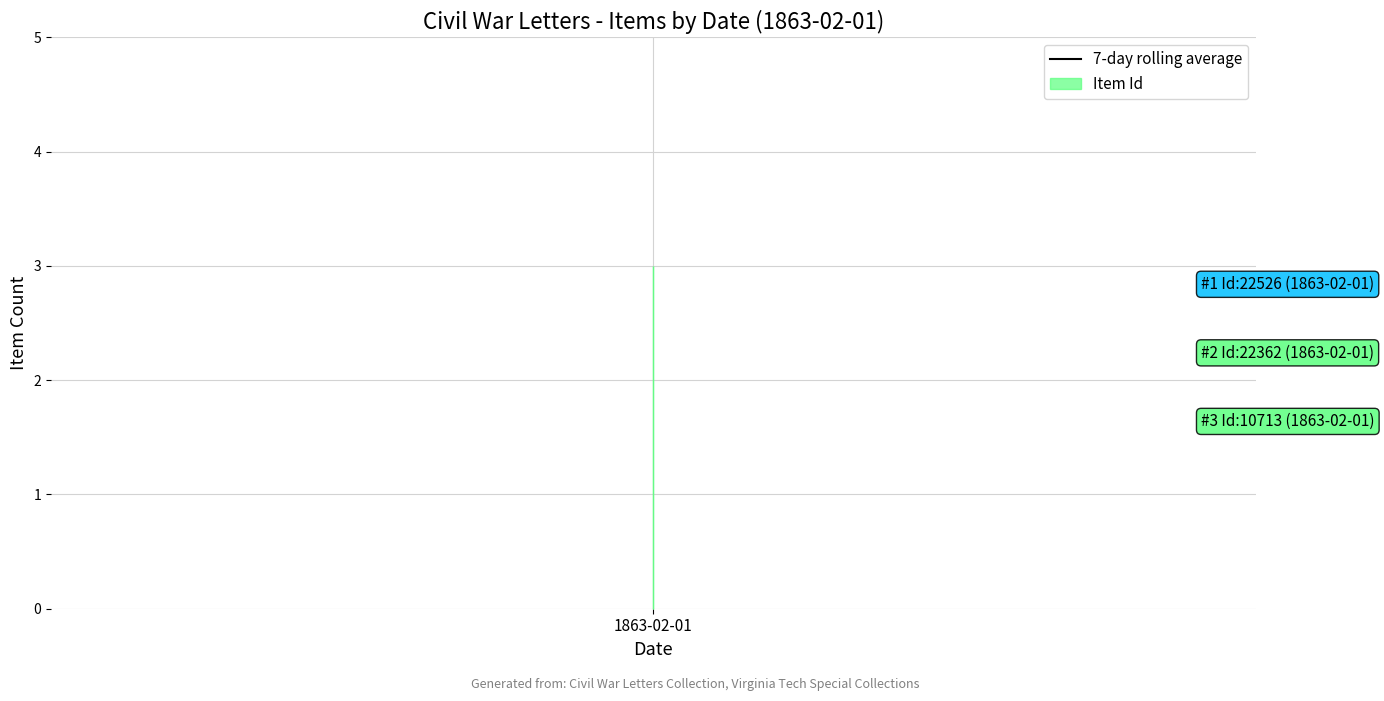

How many values are below 22362?

1